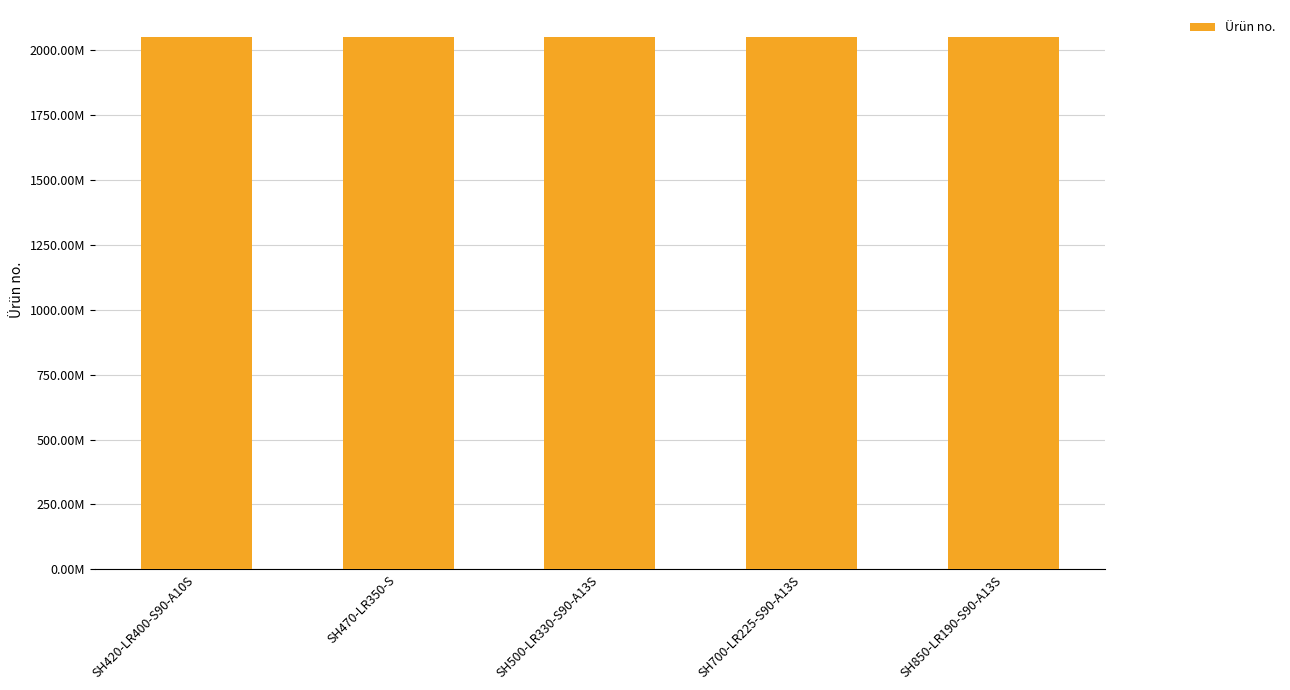

Reading right to left, what are all the values shown in this chart?

2051474754	2051474744	2051474734	2051478124	2051478004